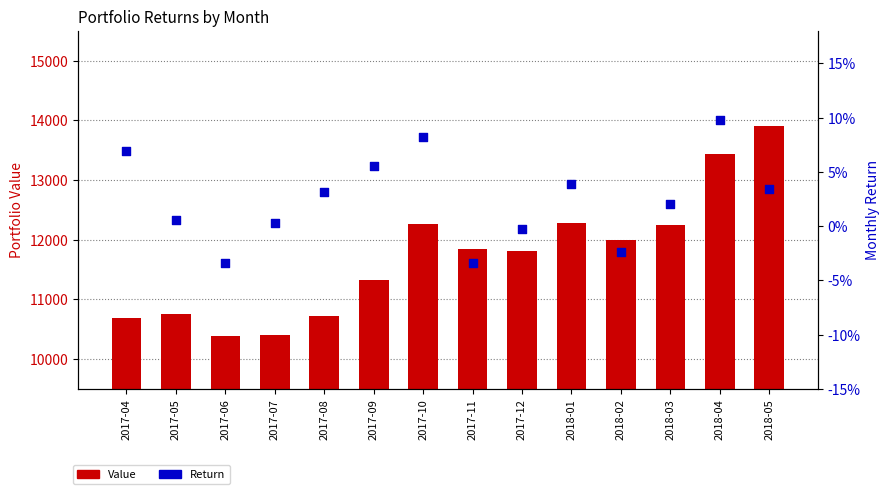

Which series reaches the minimum Y coordinate?

Return